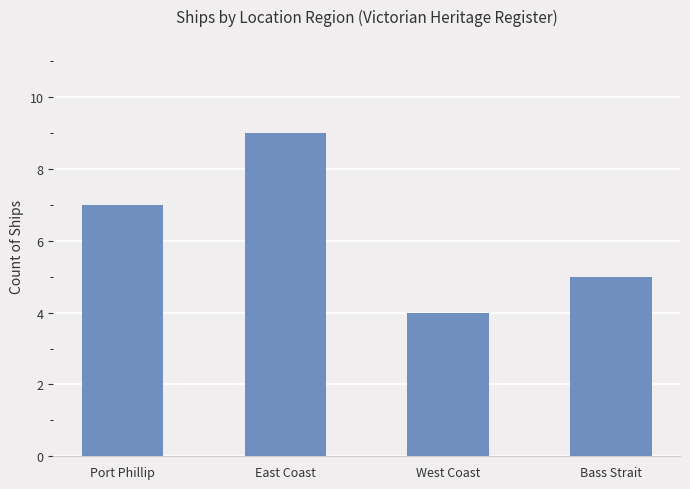

What is the average value?

6